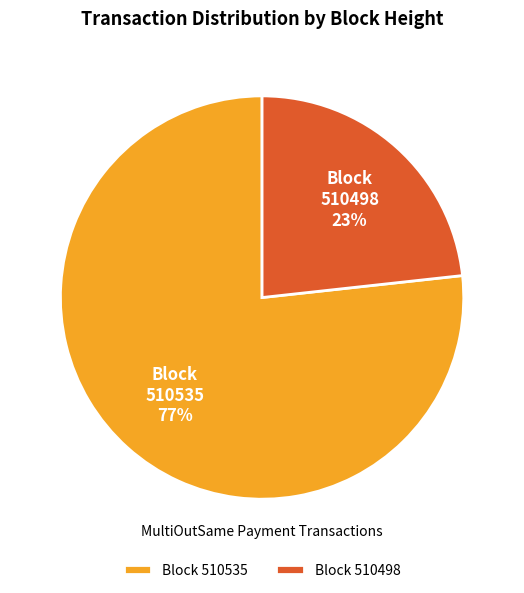

Which category has the biggest portion of the pie?

Block 510535